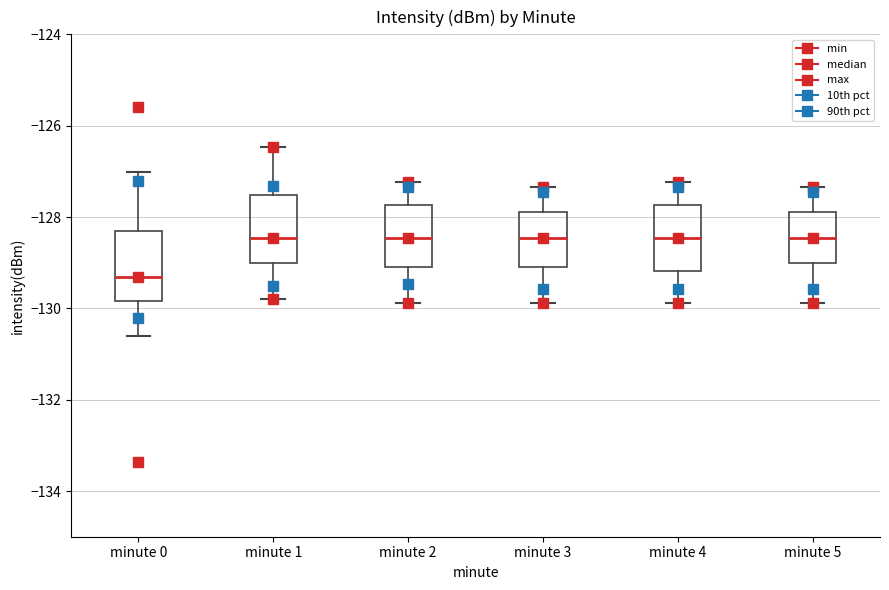

Reading left to right, read every box against the y-axis: the position of its median line, the range the box covers, and the ends of its whiskers. The values are not printed on the chart, so give them approximately, as read against the axis.

minute 0: median -129.4, box -129.8 to -128.4, whiskers -130.6 to -127.0
minute 1: median -128.4, box -129.0 to -127.6, whiskers -129.8 to -126.4
minute 2: median -128.4, box -129.0 to -127.8, whiskers -129.8 to -127.2
minute 3: median -128.4, box -129.0 to -127.8, whiskers -129.8 to -127.4
minute 4: median -128.4, box -129.2 to -127.8, whiskers -129.8 to -127.2
minute 5: median -128.4, box -129.0 to -127.8, whiskers -129.8 to -127.4